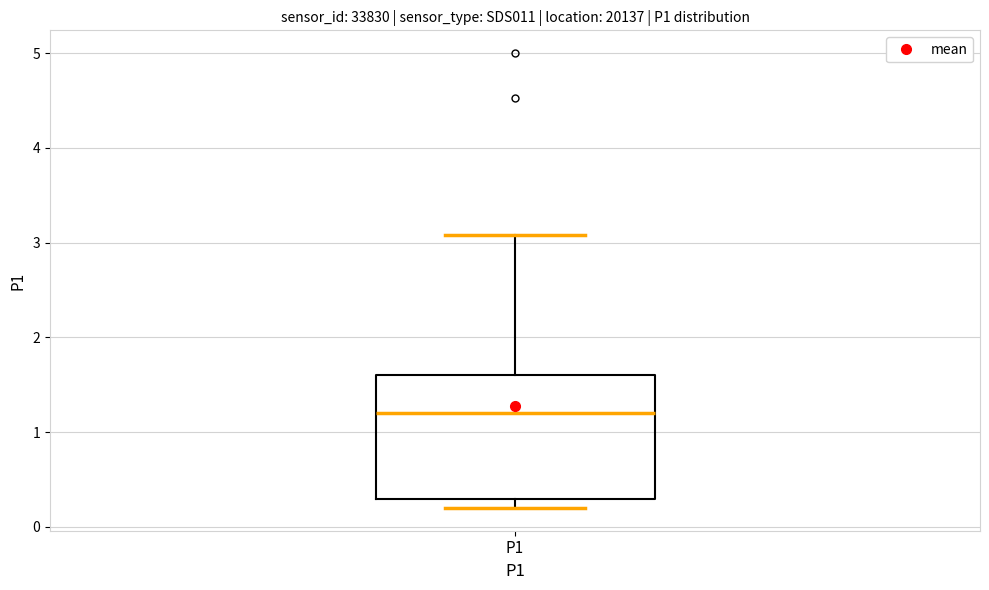

Transcribe this box plot: give where the median line is, the range the box spans, and where the two whiskers end, as read against the y-axis. The values are not printed on the chart, so give them approximately, as read against the axis.

median 1.2, box 0.3 to 1.6, whiskers 0.2 to 3.1